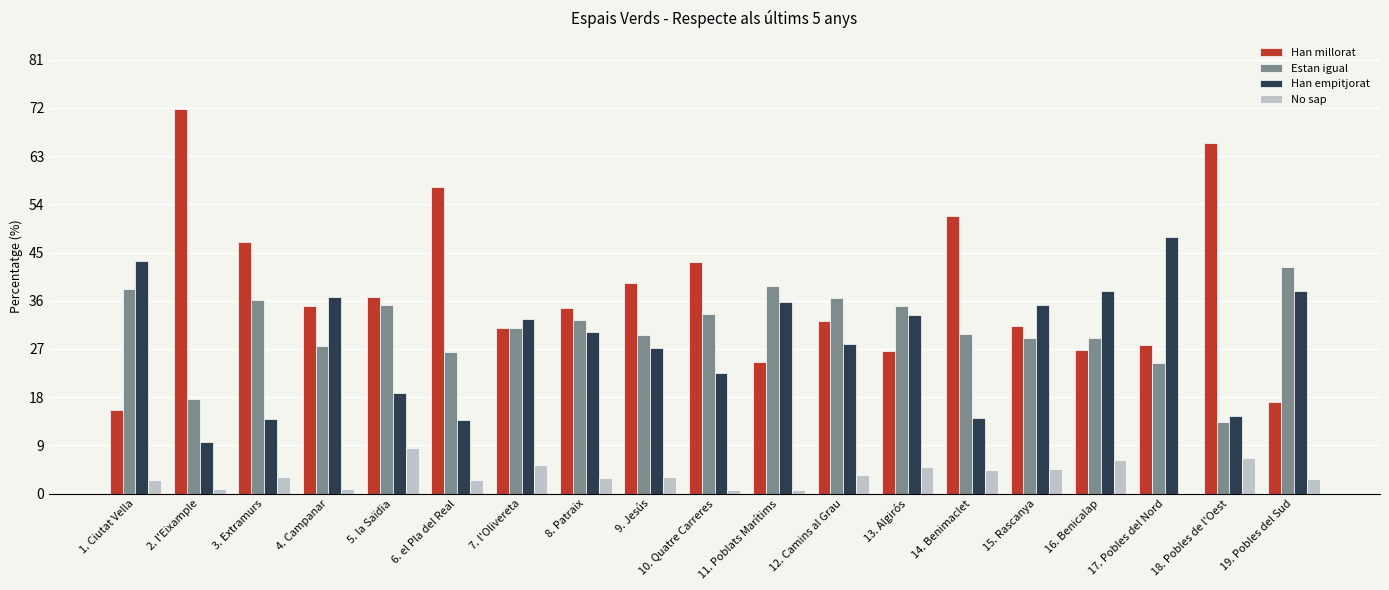

What is the sum of the Estan igual values at 14. Benimaclet and 15. Rascanya?

58.8